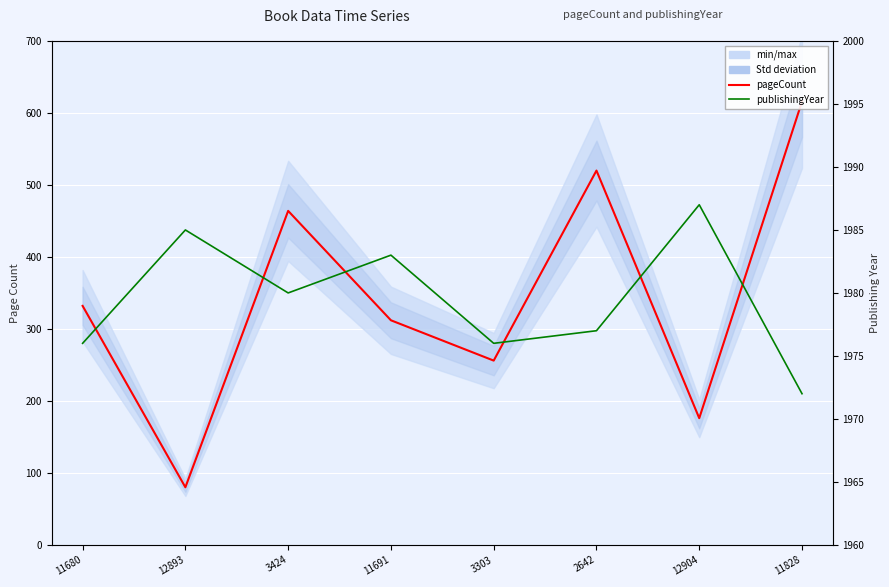

At which category does publishingYear reach its first local peak?

12893